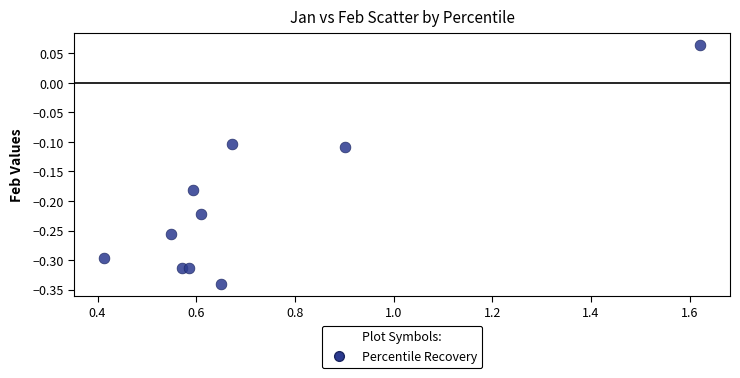

What is the average X value?

0.7